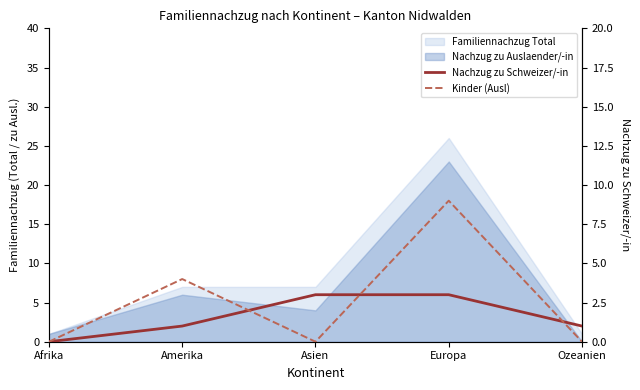

What is the sum of the Kinder (Ausl) values at Afrika and Europa?

9